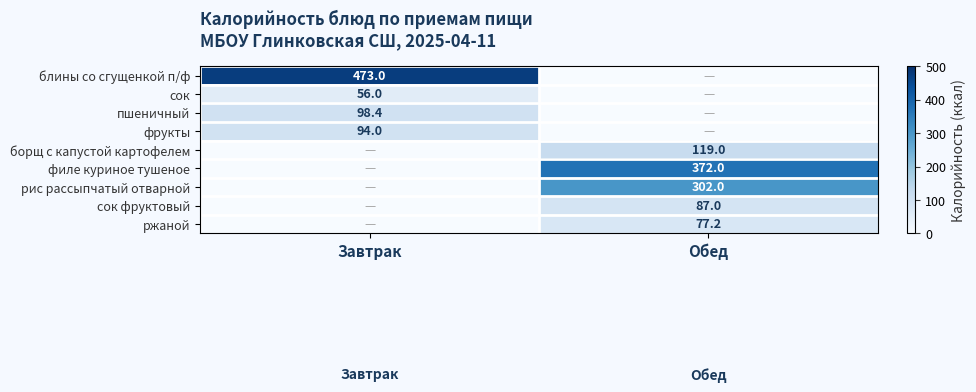

Is the value of рис рассыпчатый отварной at Обед greater than the value of филе куриное тушеное at Обед?

No